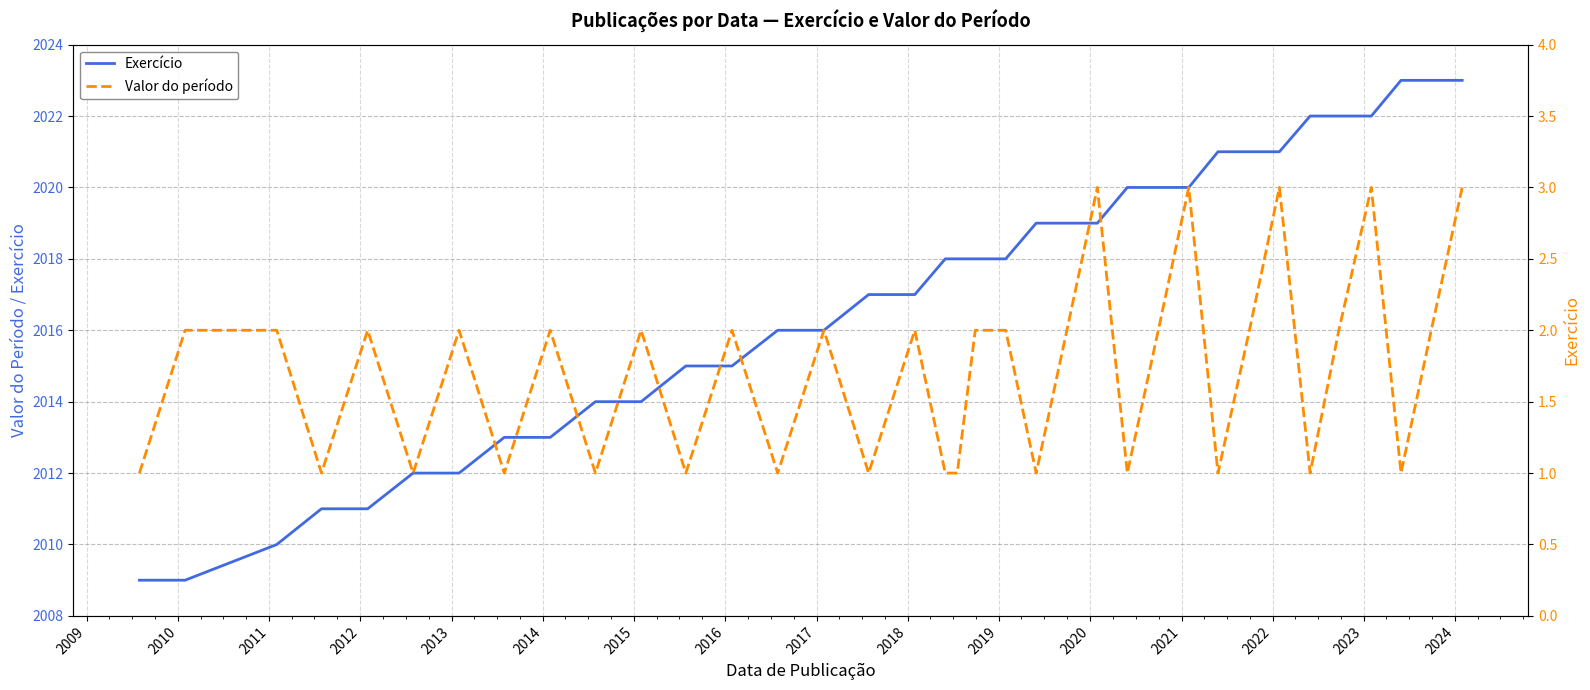

True or false: Valor do período and Exercício intersect in this chart.

False